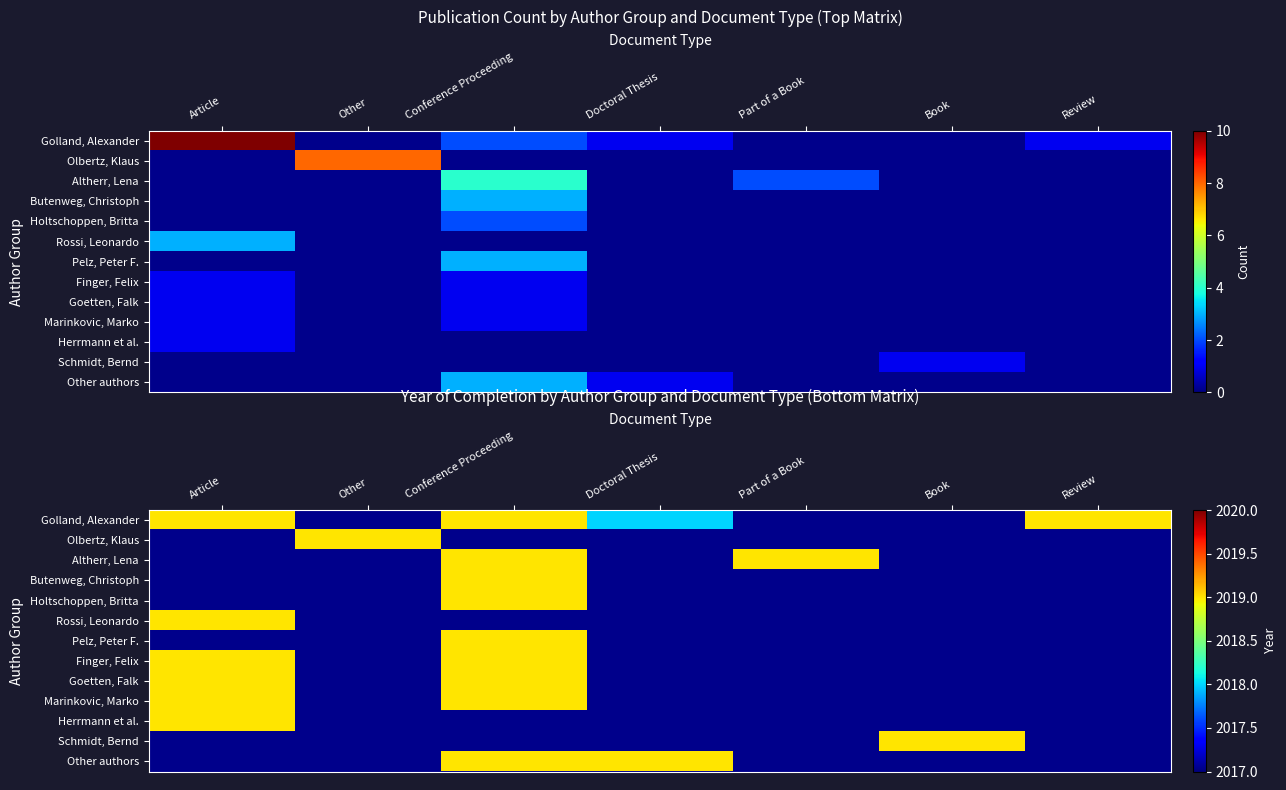

At which label does Other authors reach its minimum?

Article